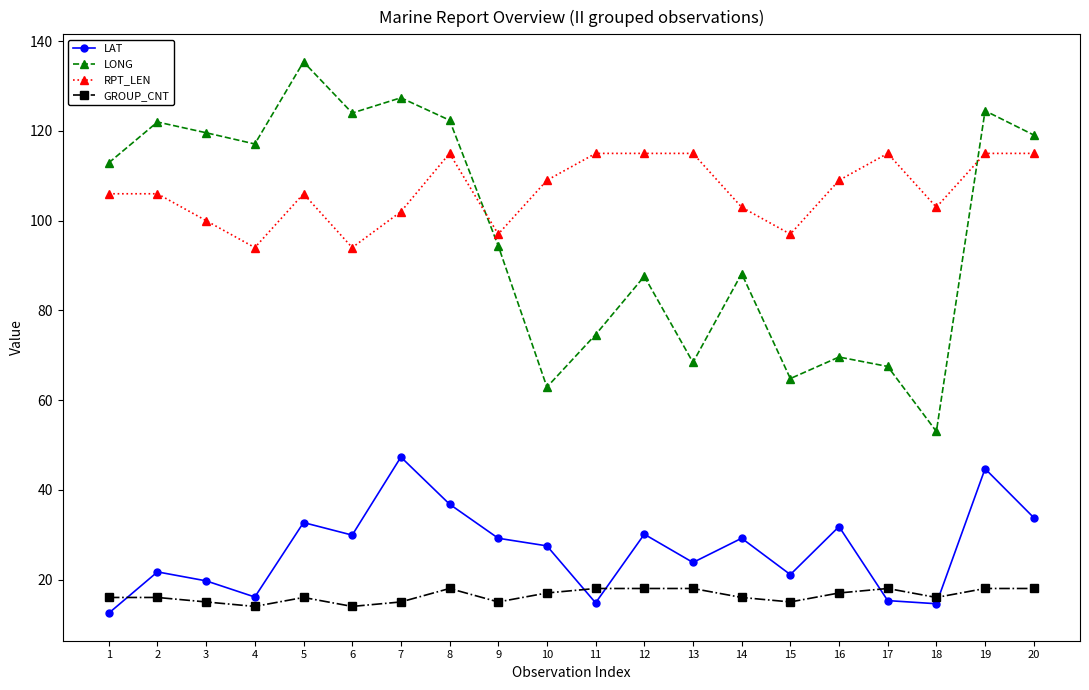

Which category has the lowest value across all series?

1